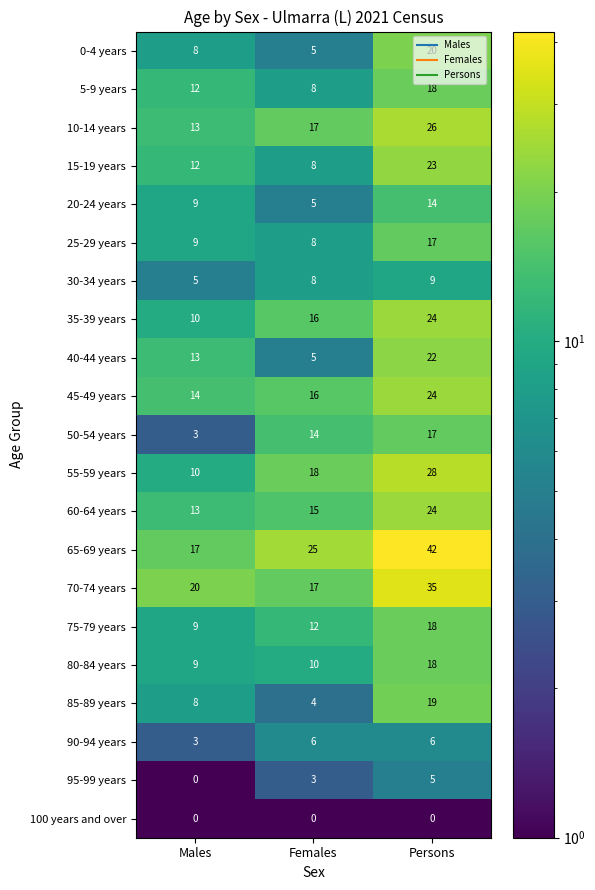

At which label is 10-14 years closest to 19?

Females